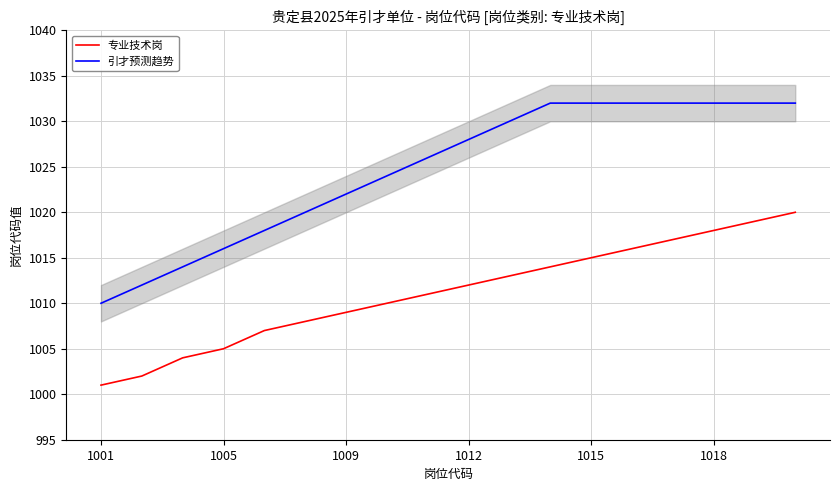

Where does the 专业技术岗 series first go above 1012?

10